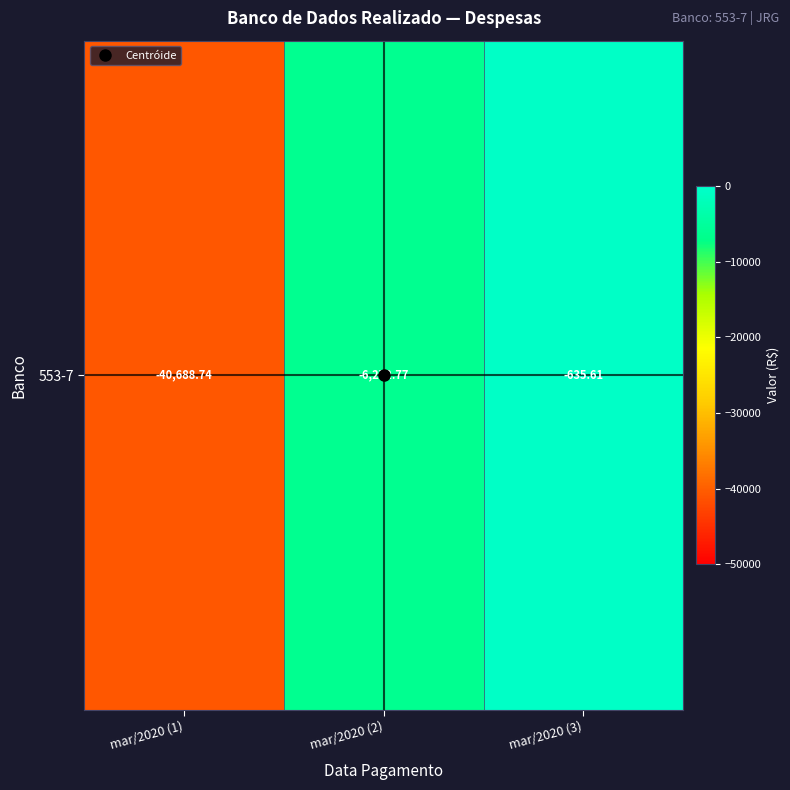

Read the value at mar/2020 (2).

-6272.8